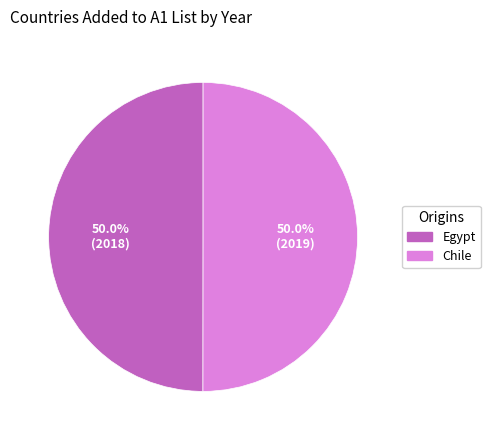

Approximately how many times larger is the value at Egypt compared to Chile?

1.0